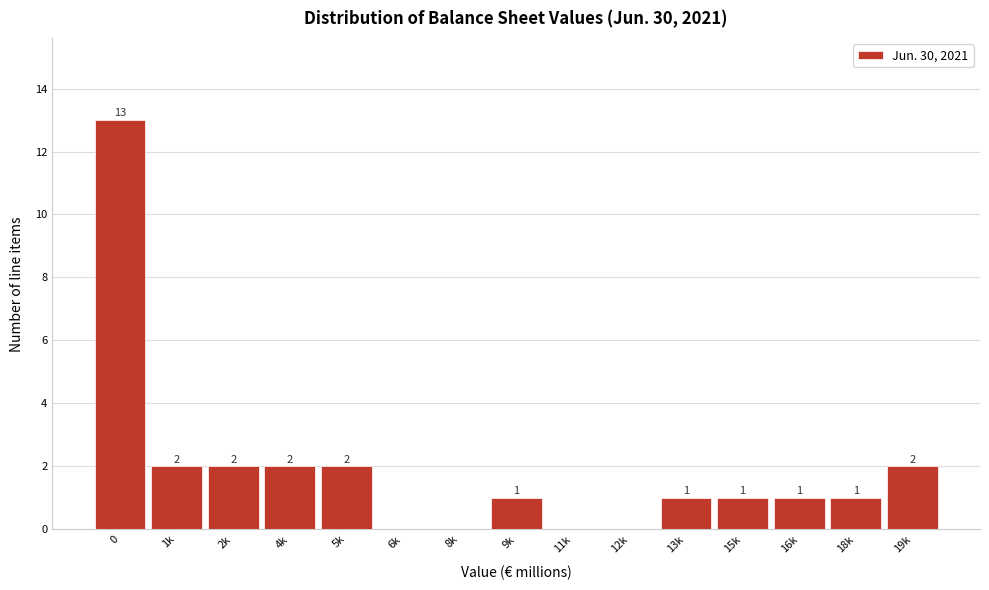

Reading left to right, extract all data points from this chart.

0=13	1k=2	2k=2	4k=2	5k=2	6k=0	8k=0	9k=1	11k=0	12k=0	13k=1	15k=1	16k=1	18k=1	19k=2